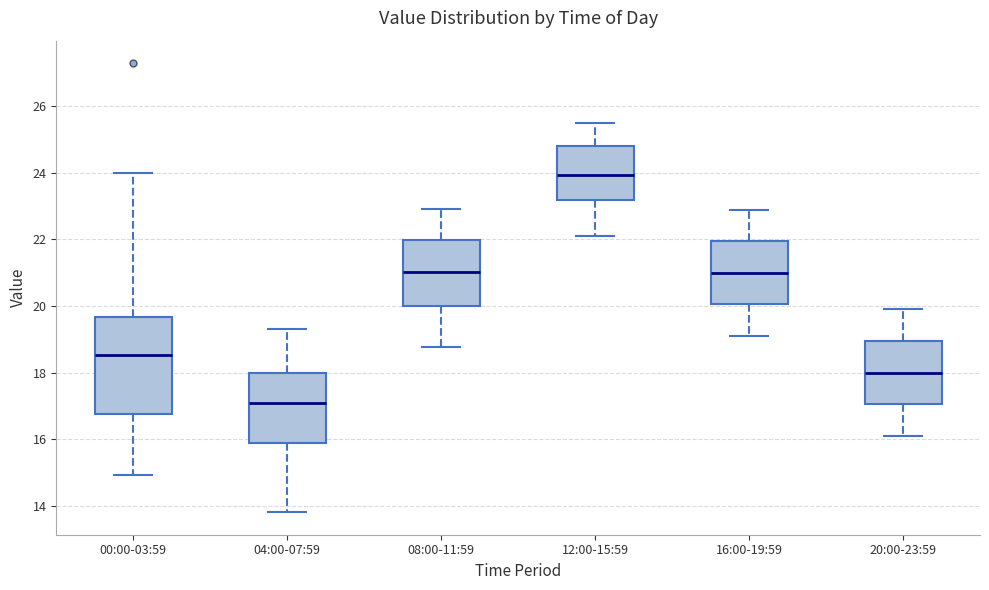

Where does the lower whisker of the box for 08:00-11:59 end on the y-axis? The values are not printed on the chart, so give them approximately, as read against the axis.

18.8